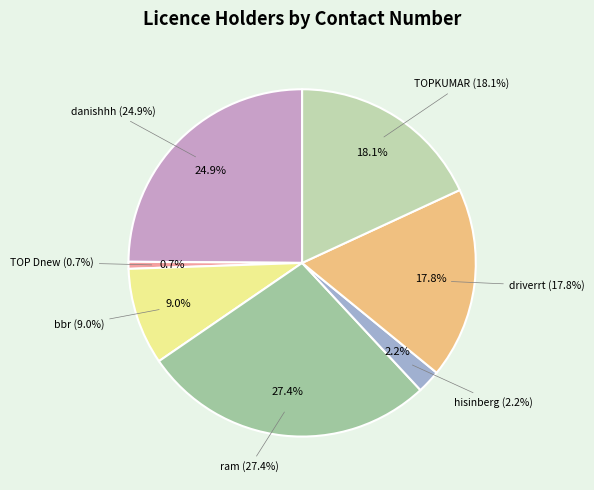

Do ram and bbr together represent more than half of the pie?

No